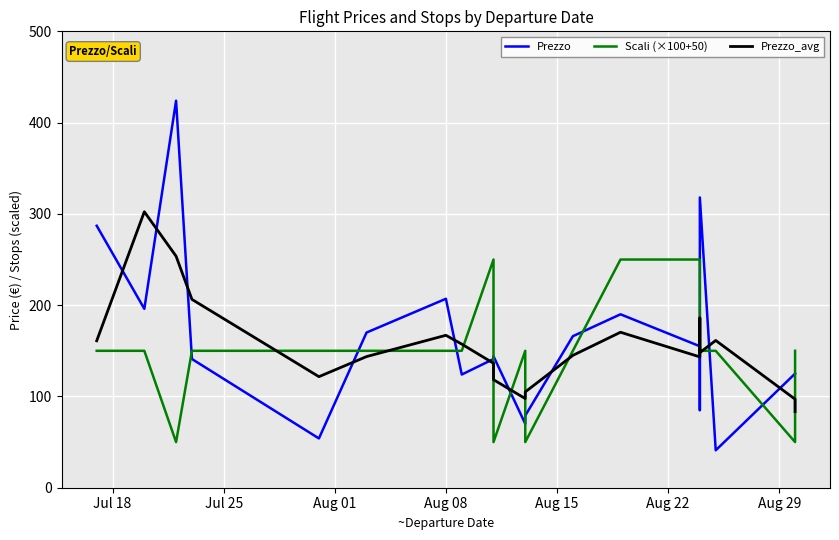

Is it true that Prezzo_avg equals 77.1 at Aug 08?

False